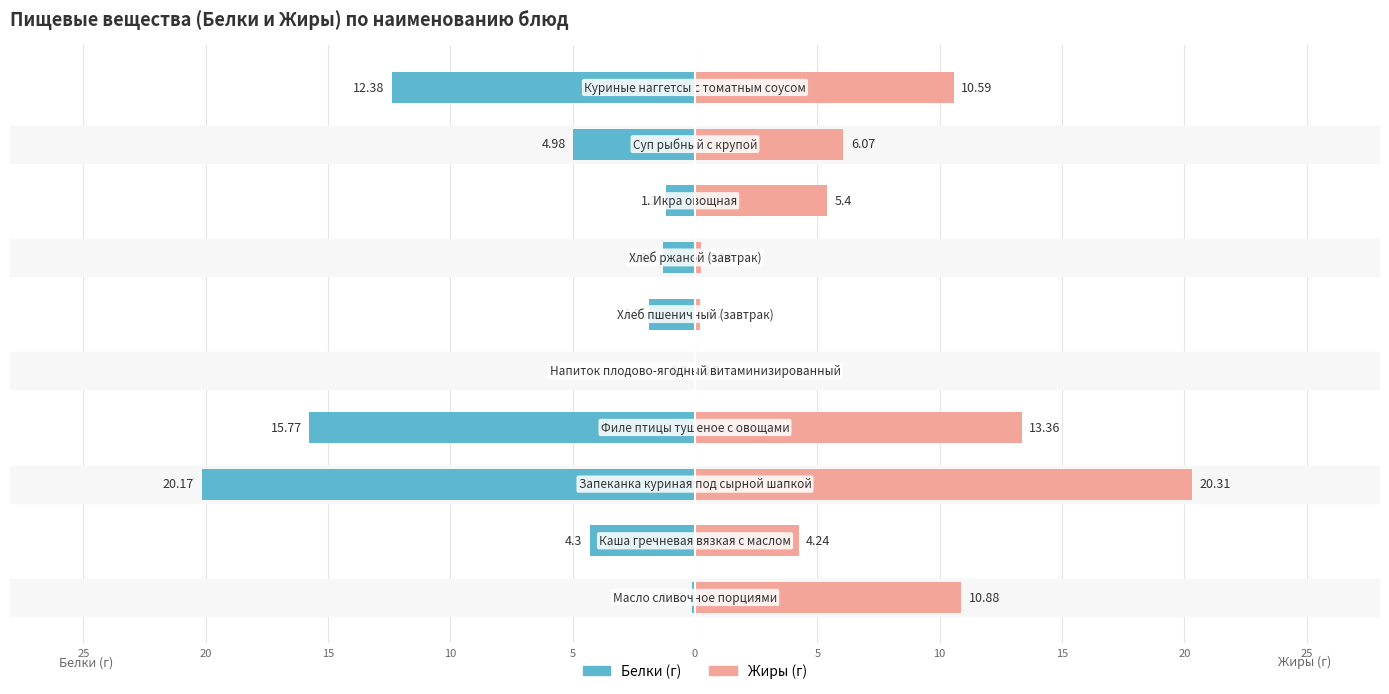

How many values in Белки are below zero?

9